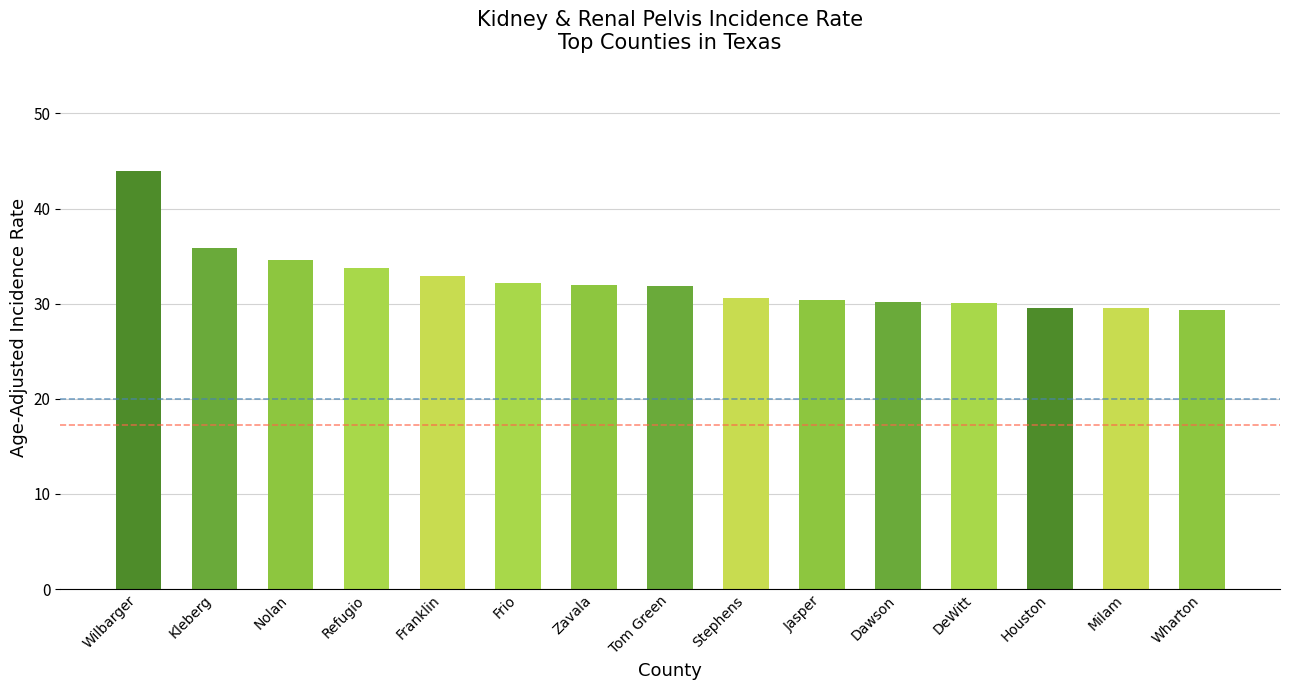

What is the ratio of the value at Tom Green to the value at Stephens?

1.0